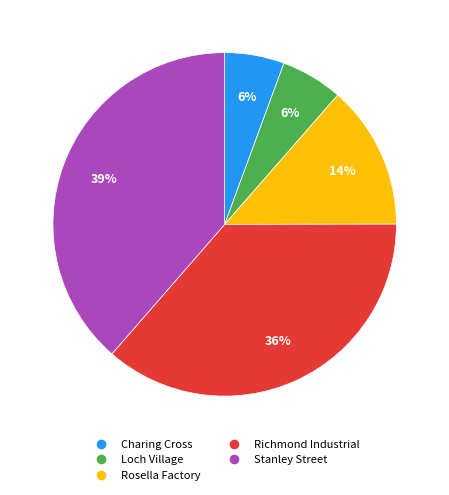

Count the number of slices in the pie.

5